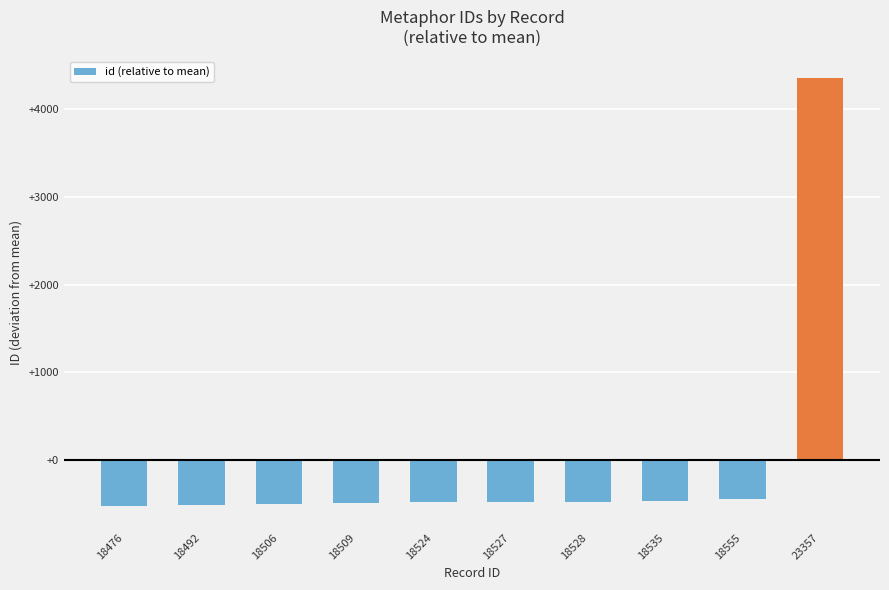

How many categories are shown in the chart?

10